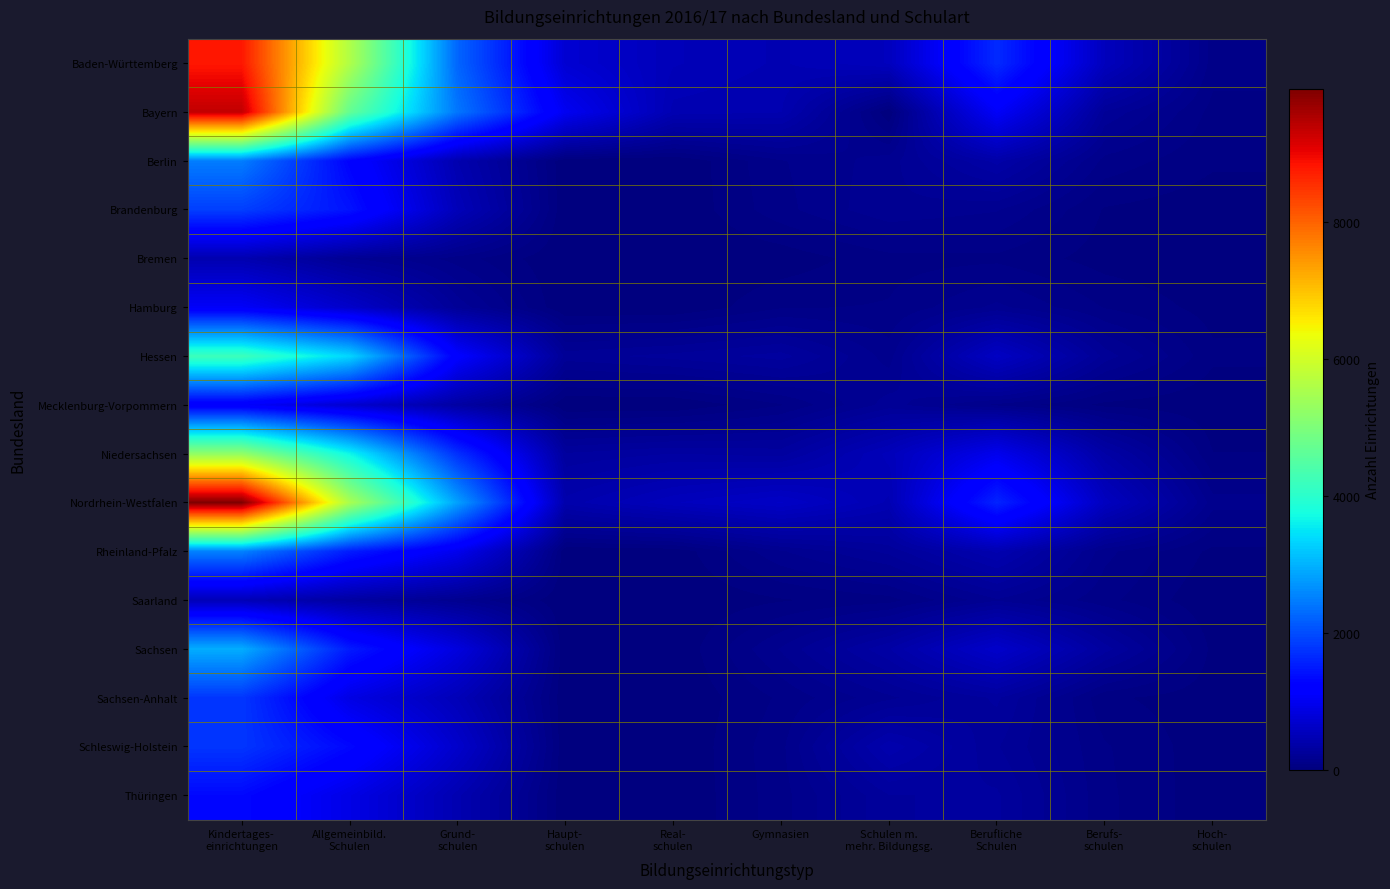

At which category is the sum across all series the highest?

Kindertages-
einrichtungen